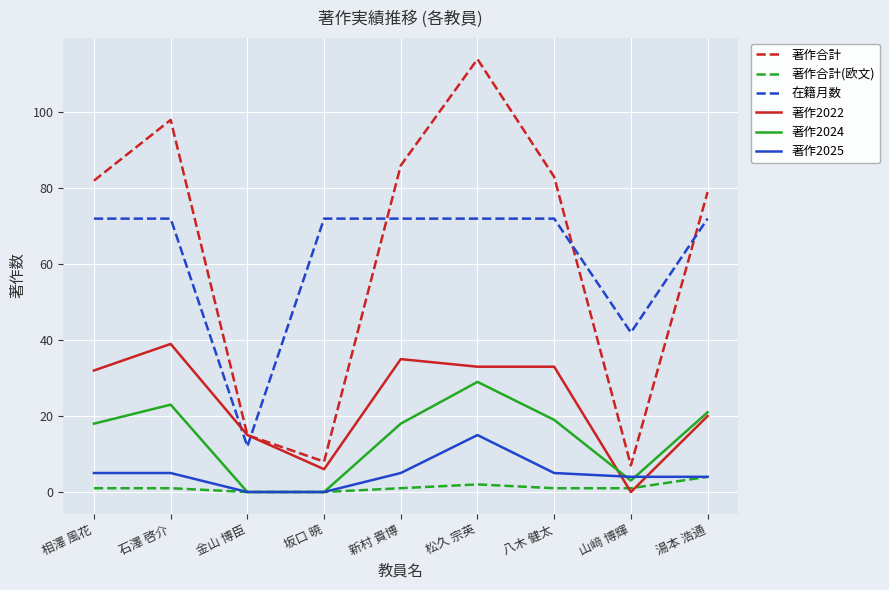

What is the difference between the maximum and minimum values in the 著作合計(欧文) series?

4